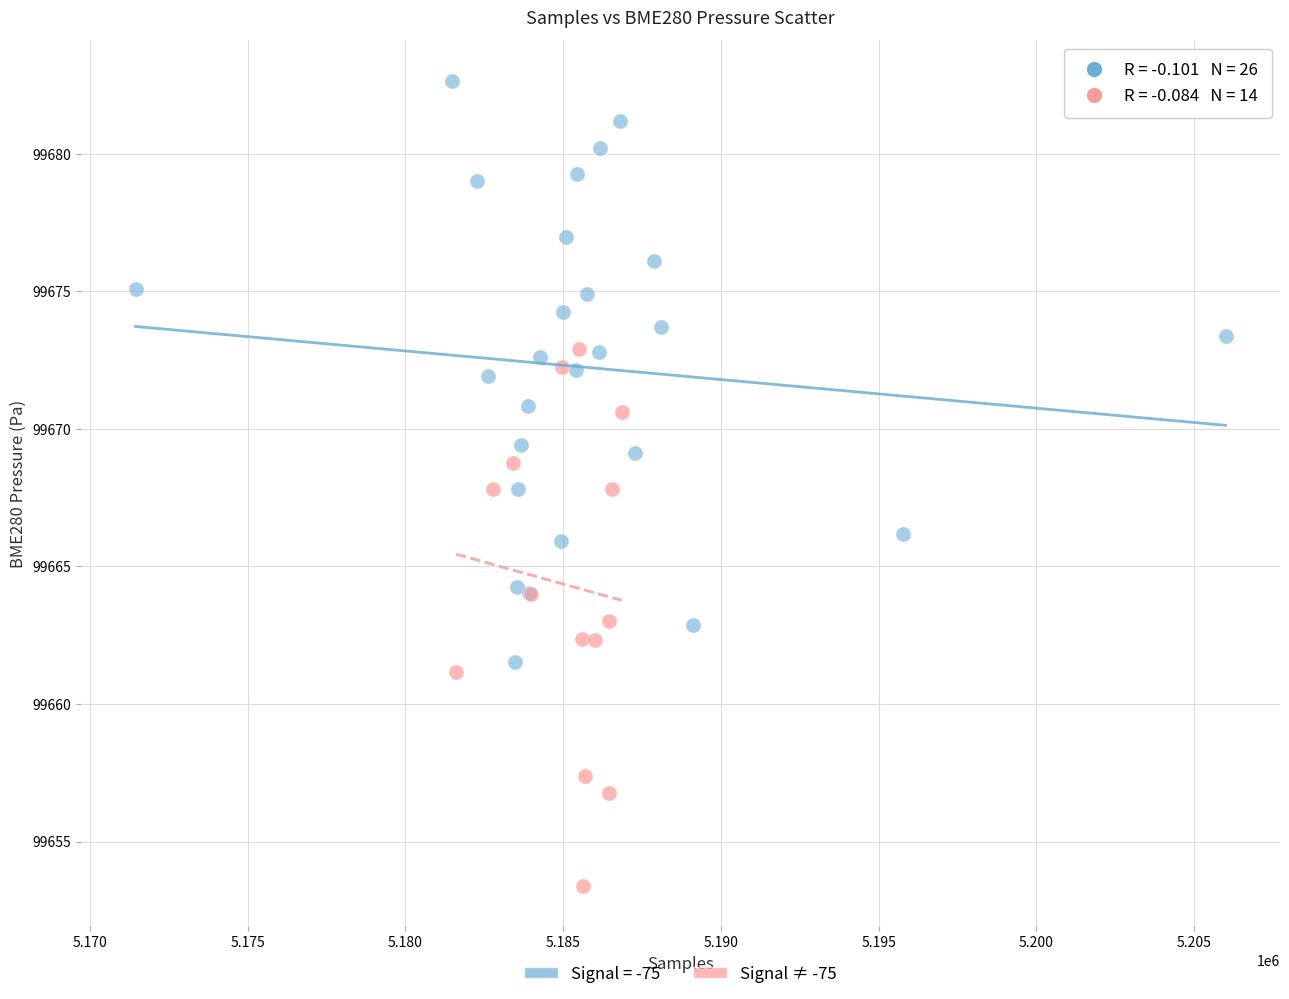

Which series contains the lowest Y value?

Signal ≠ -75